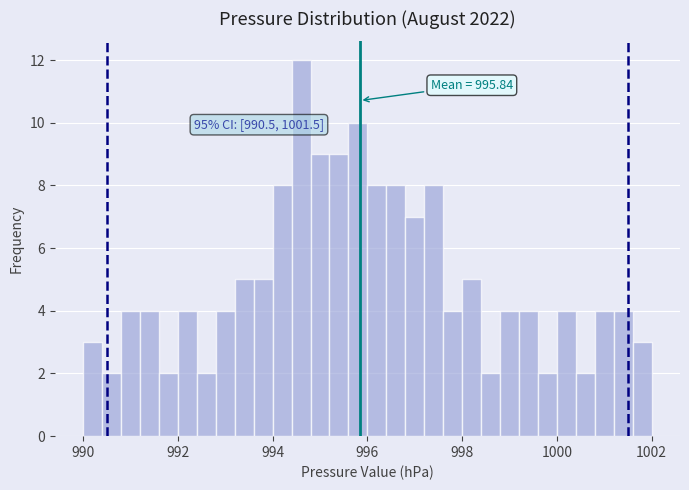

Read against the x-axis, roughly where is the centre of the tallest bar?

994.6